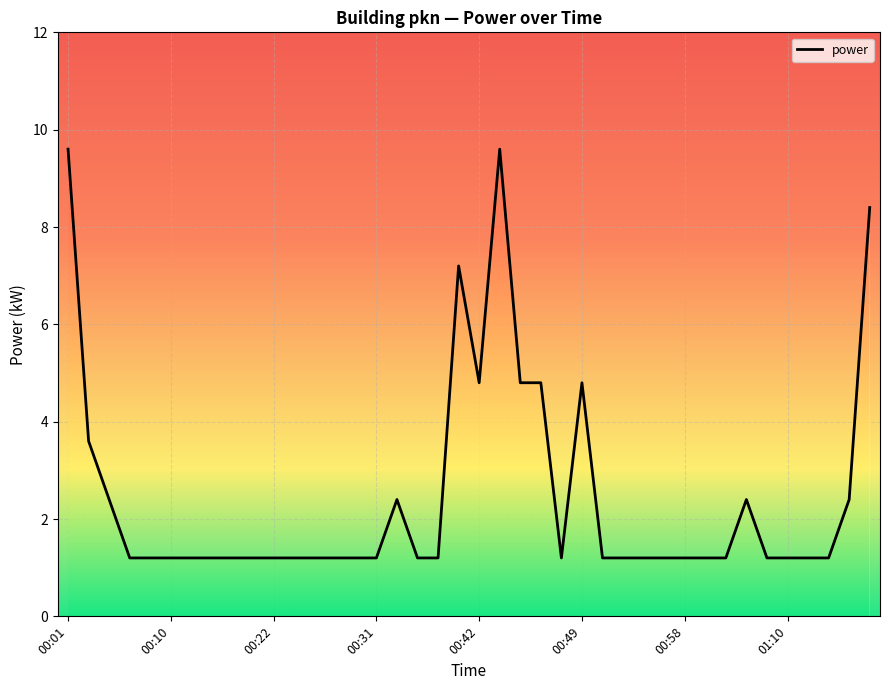

What is the minimum value shown in the chart?

1.2